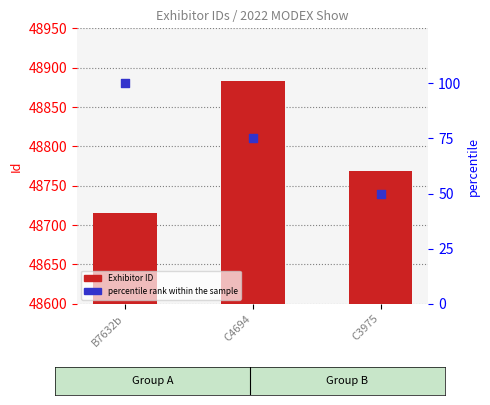

Which series has the largest total across all categories?

Exhibitor ID